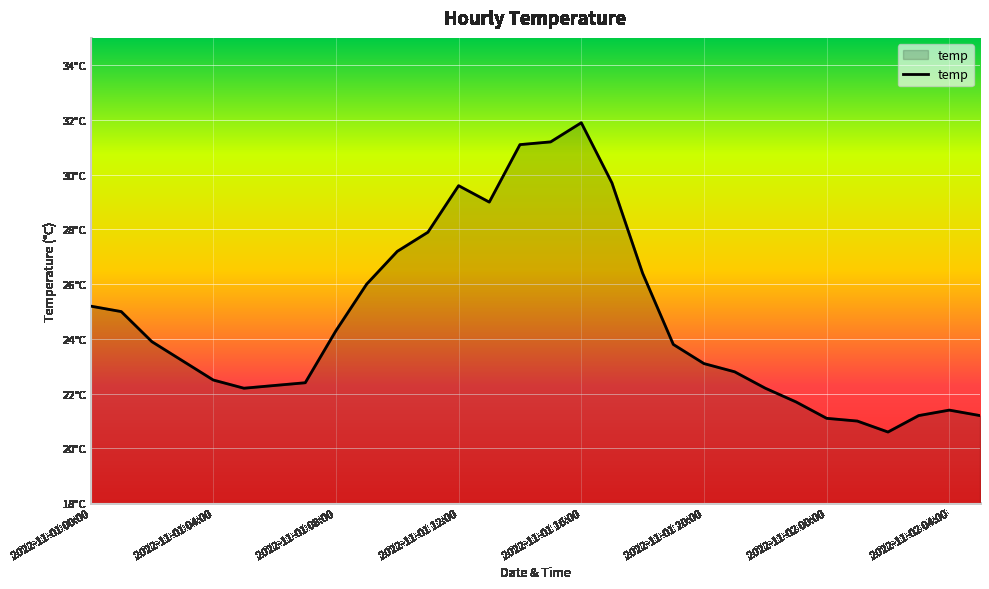

At which label does the data first exceed 23?

2022-11-01 00:00